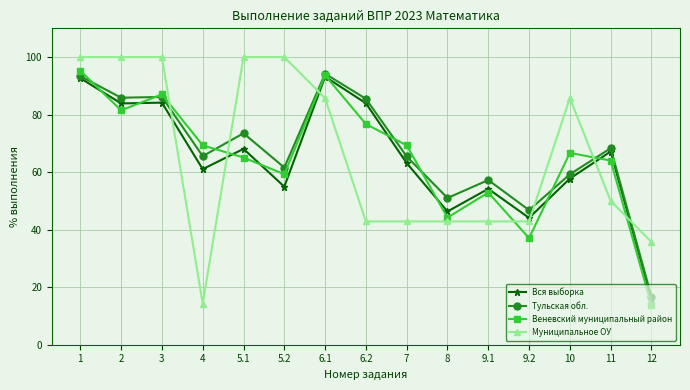

What is the greatest value displayed?

100.0